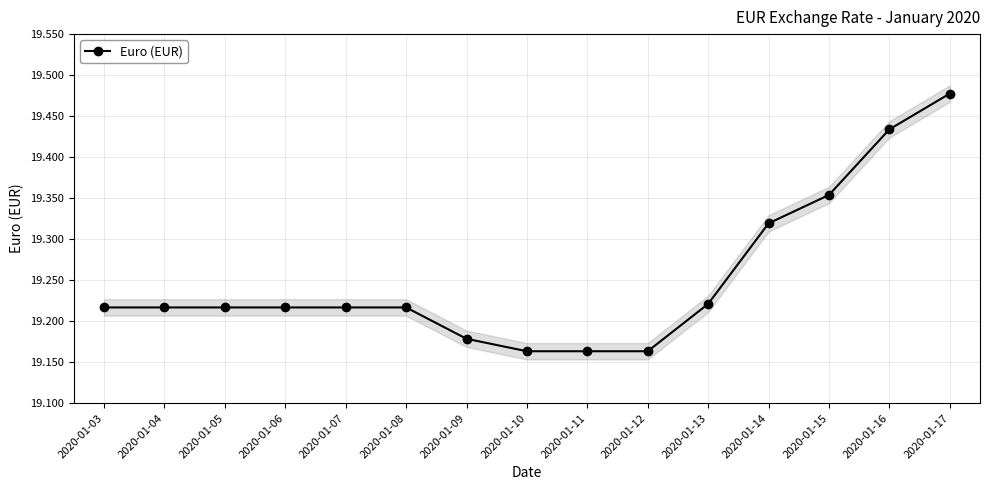

How many lines are shown in the chart?

1